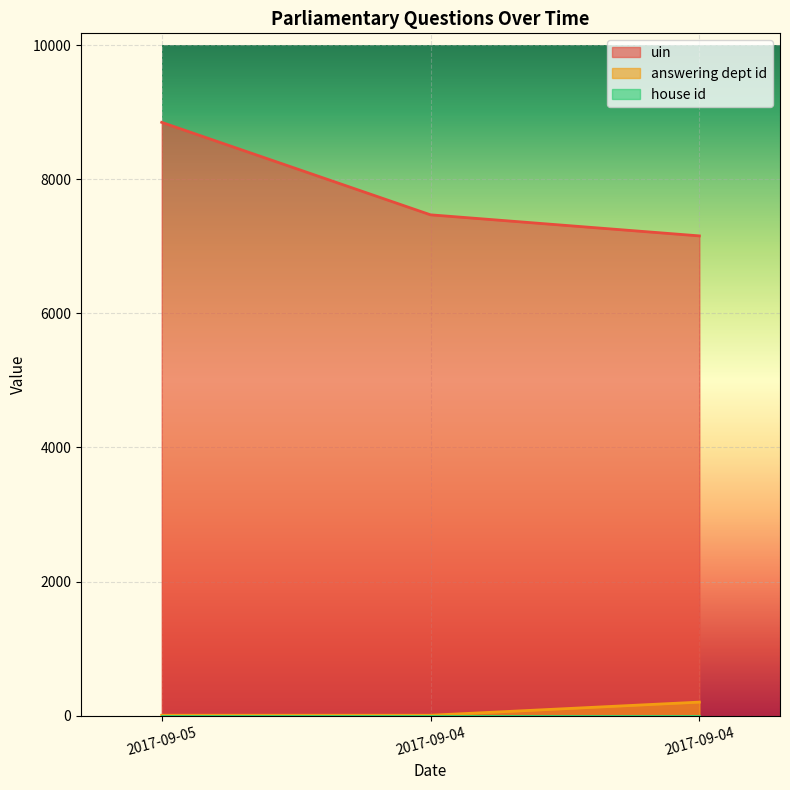

Rank the series at 2017-09-05 from highest to lowest value.

uin, answering dept id